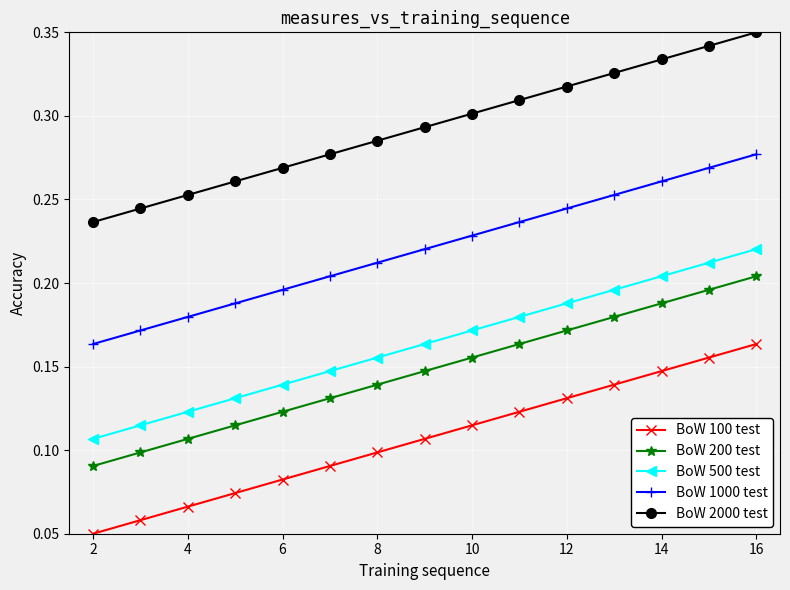

True or false: BoW 500 test and BoW 2000 test intersect in this chart.

False